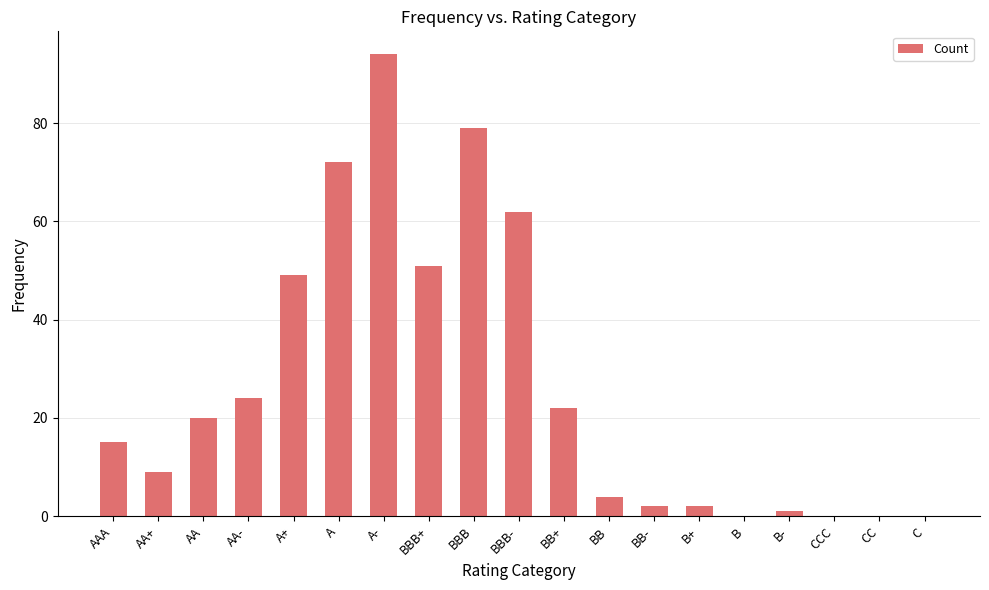

How many data points does each series have?

19